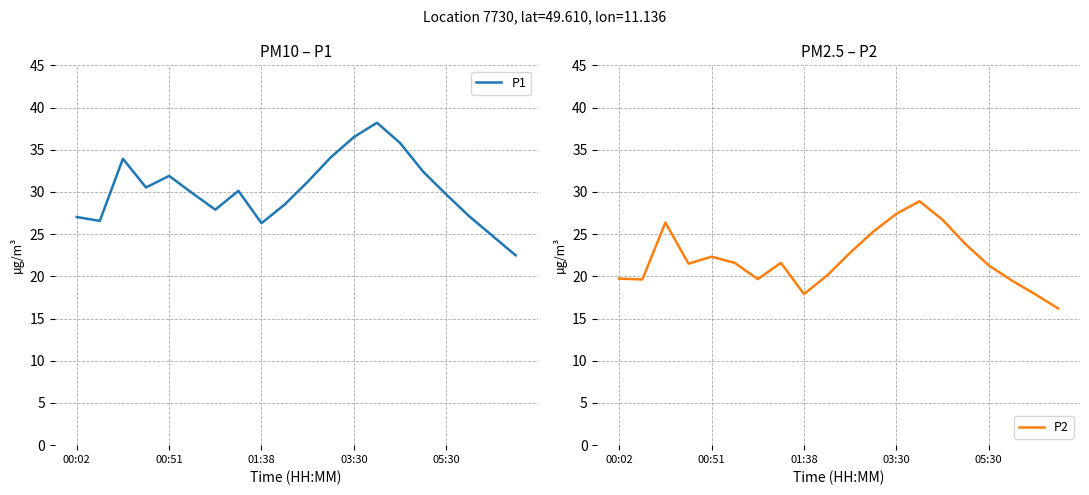

What is the lowest value of the P1 series?

22.5